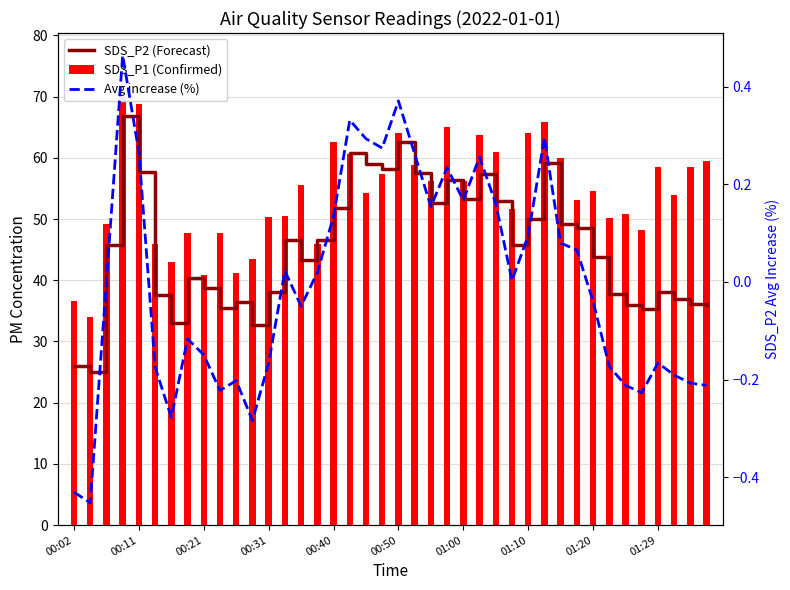

What is the minimum value shown in the chart?

-0.5